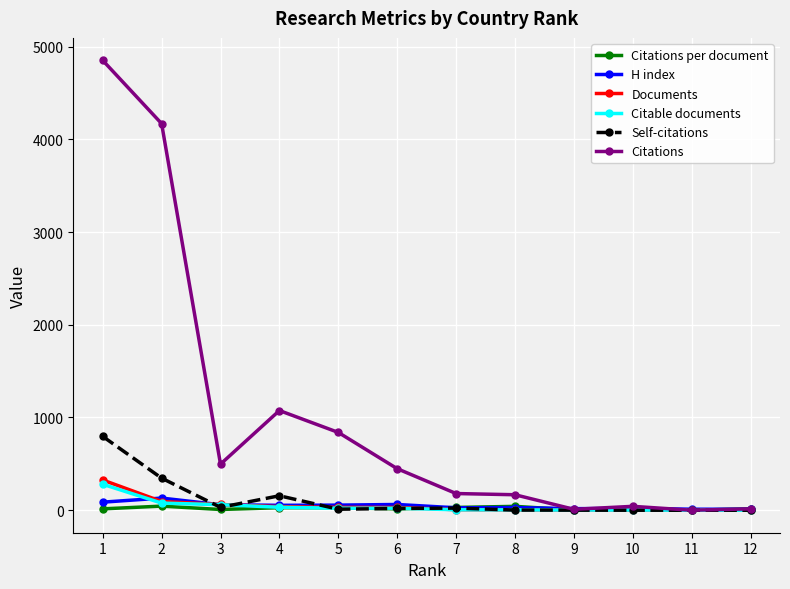

What is the difference between the Citations values at 9 and 4?

1065.0